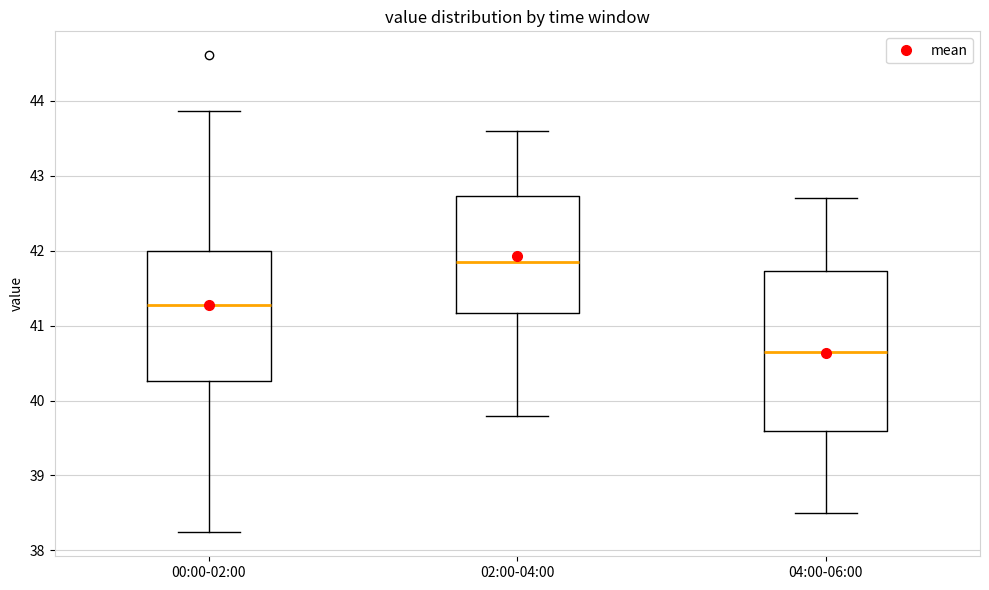

Which box's median line is the highest?

02:00-04:00